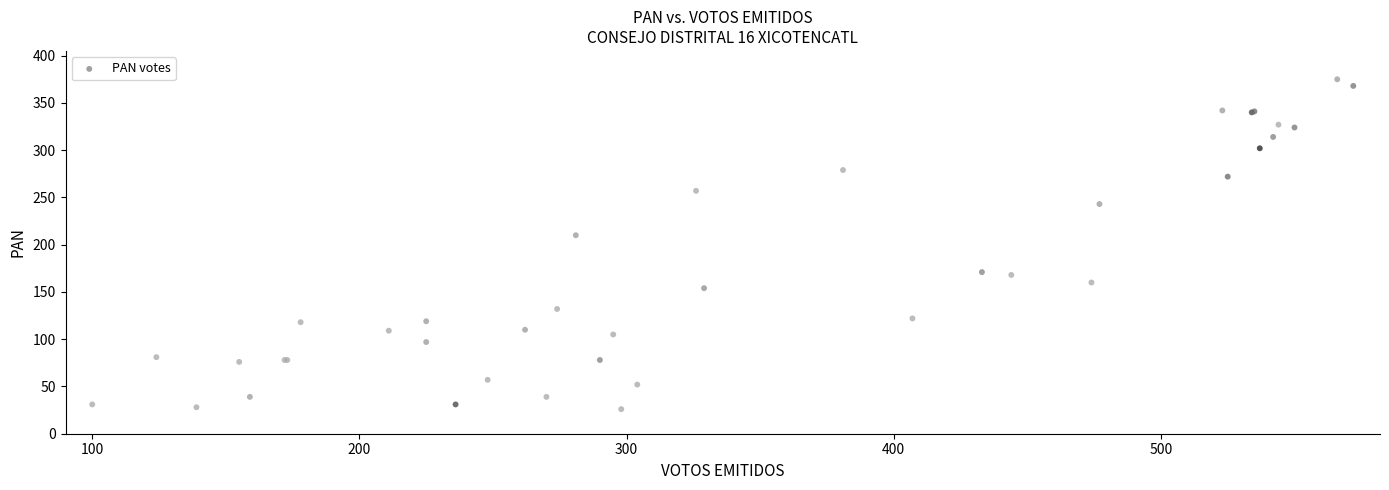

What Y value in the scatter plot is closest to 200?

210